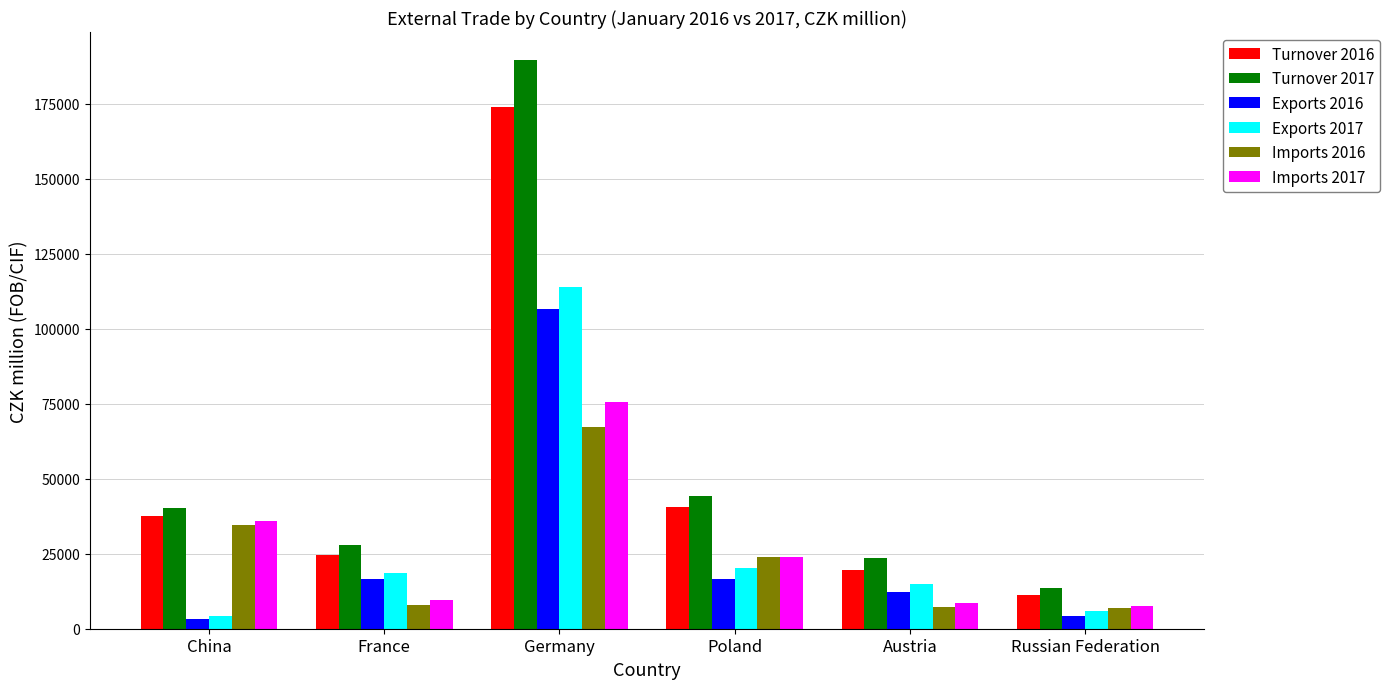

What position from the left is France?

2